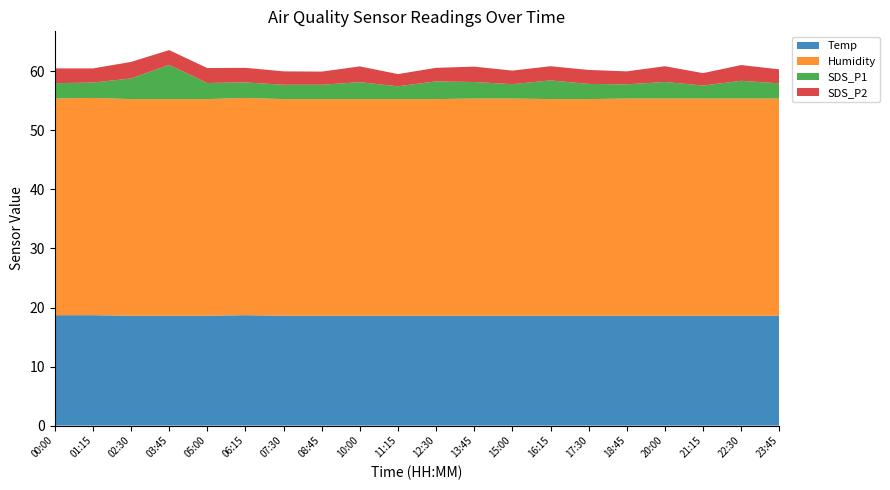

Reading left to right, list all the values displayed in this chart.

Temp: 00:00=18.7	01:15=18.7	02:30=18.6	03:45=18.6	05:00=18.6	06:15=18.7	07:30=18.6	08:45=18.6	10:00=18.6	11:15=18.6	12:30=18.6	13:45=18.6	15:00=18.6	16:15=18.6	17:30=18.6	18:45=18.6	20:00=18.6	21:15=18.6	22:30=18.6	23:45=18.6
Humidity: 00:00=36.7	01:15=36.8	02:30=36.7	03:45=36.7	05:00=36.7	06:15=36.8	07:30=36.7	08:45=36.7	10:00=36.7	11:15=36.7	12:30=36.7	13:45=36.8	15:00=36.8	16:15=36.7	17:30=36.7	18:45=36.8	20:00=36.8	21:15=36.8	22:30=36.8	23:45=36.8
SDS_P1: 00:00=2.6	01:15=2.6	02:30=3.5	03:45=5.8	05:00=2.7	06:15=2.6	07:30=2.4	08:45=2.4	10:00=2.9	11:15=2.2	12:30=3.0	13:45=2.8	15:00=2.4	16:15=3.2	17:30=2.6	18:45=2.4	20:00=2.8	21:15=2.2	22:30=3.0	23:45=2.6
SDS_P2: 00:00=2.5	01:15=2.4	02:30=2.8	03:45=2.5	05:00=2.5	06:15=2.5	07:30=2.3	08:45=2.2	10:00=2.7	11:15=2.1	12:30=2.3	13:45=2.6	15:00=2.3	16:15=2.4	17:30=2.4	18:45=2.2	20:00=2.7	21:15=2.1	22:30=2.7	23:45=2.4